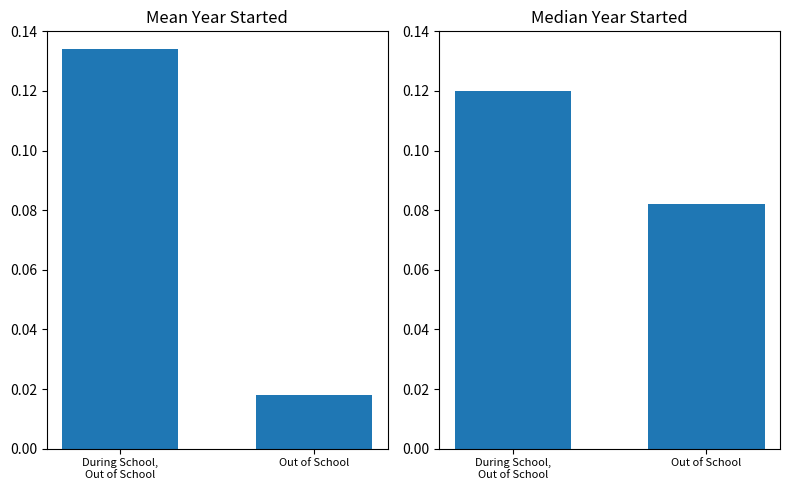

How many bars are there in each group?

2